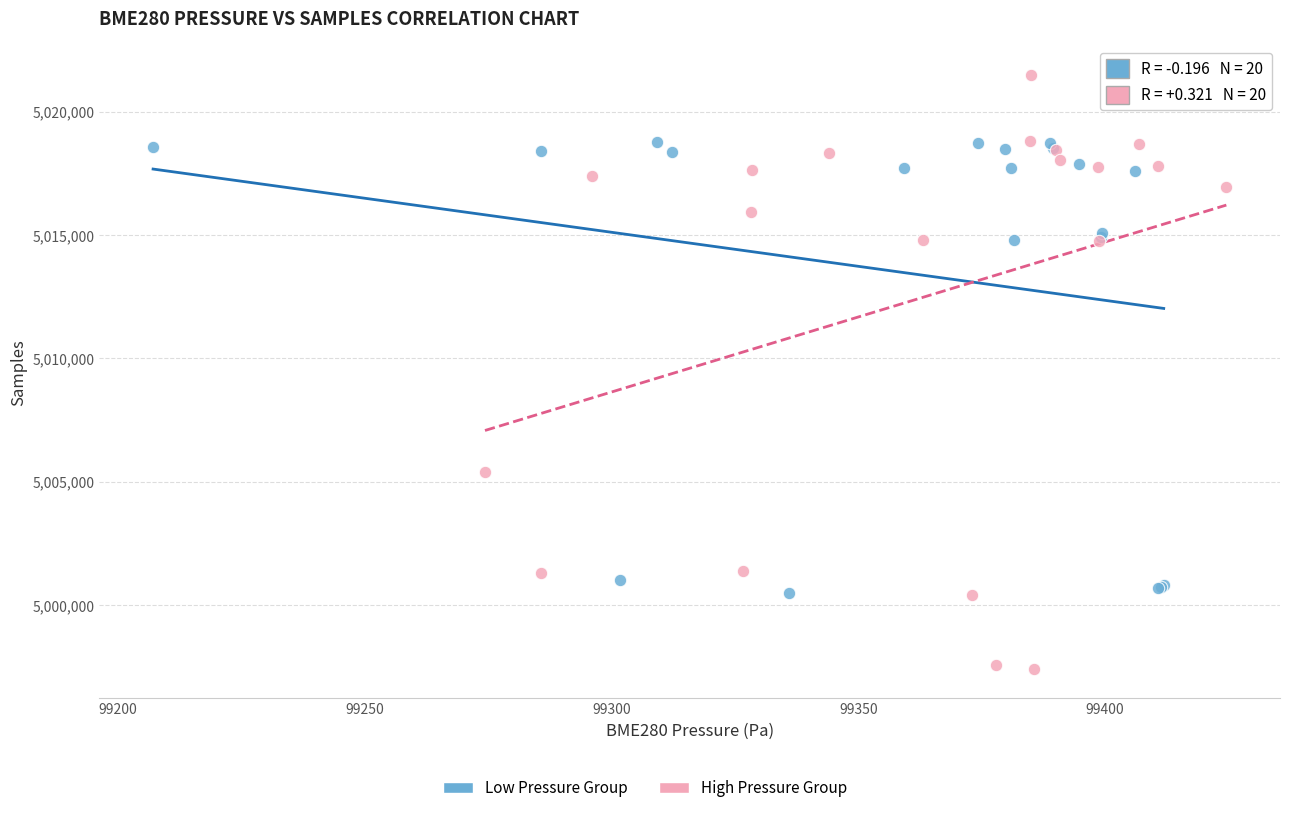

Which series has the largest Y range (max minus min)?

High Pressure Group